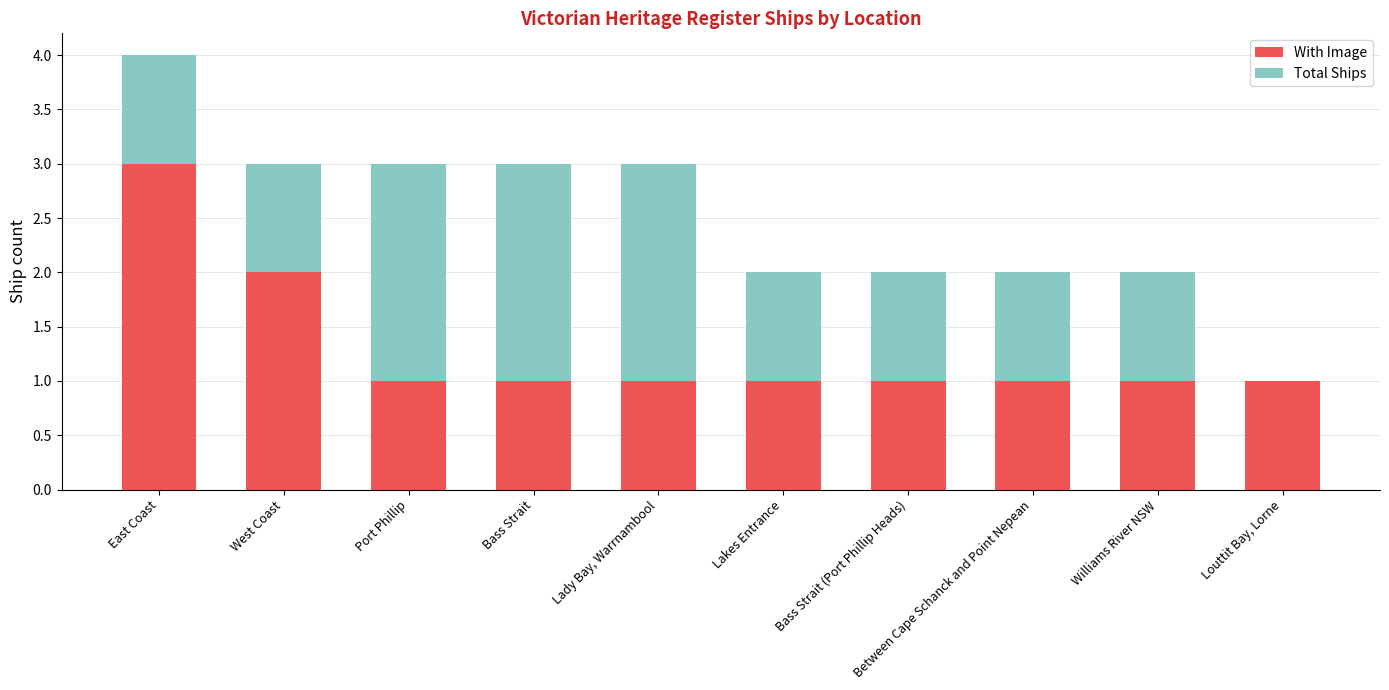

What is the total value across all series at Bass Strait?

3